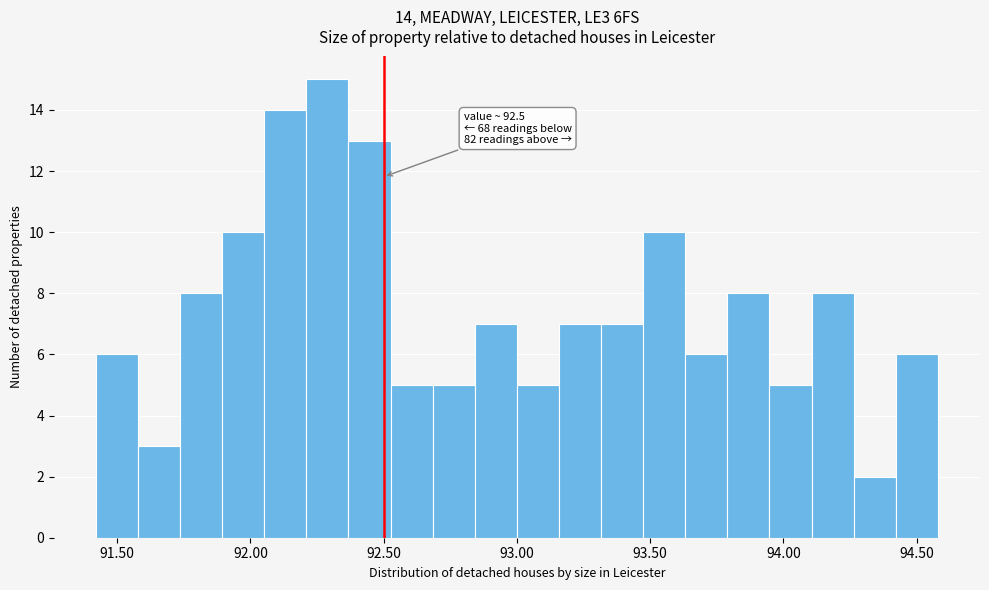

Read against the x-axis, roughly where is the centre of the tallest bar?

92.30